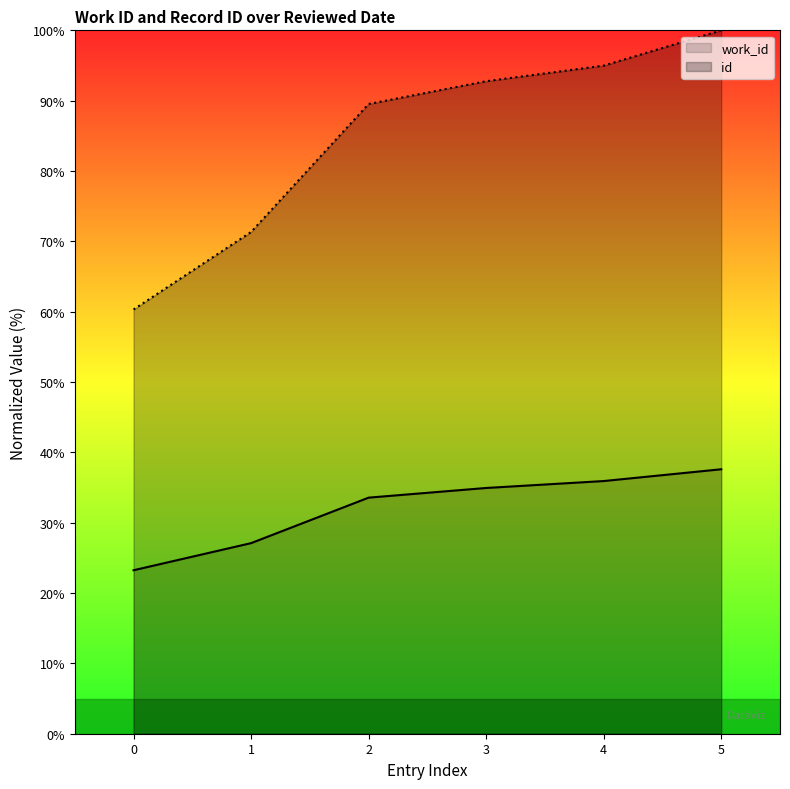

Reading left to right, what are all the values shown in this chart?

work_id: 0=23.2	1=27.1	2=33.6	3=34.9	4=35.9	5=37.6
id: 0=60.3	1=71.3	2=89.5	3=92.8	4=95.0	5=100.0